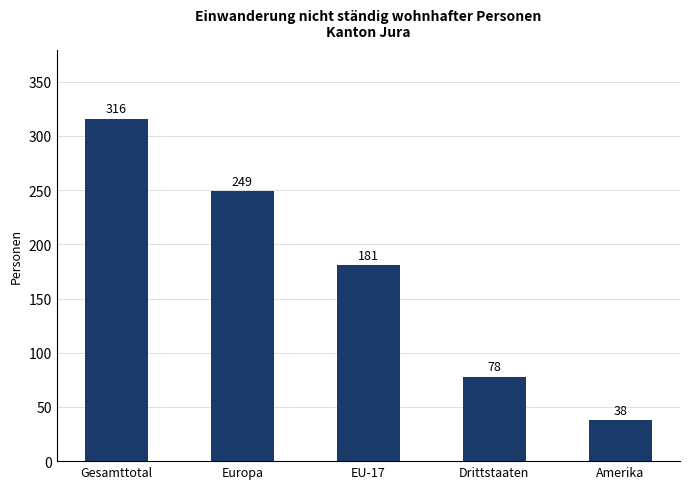

What is the difference between the maximum and minimum values?

278